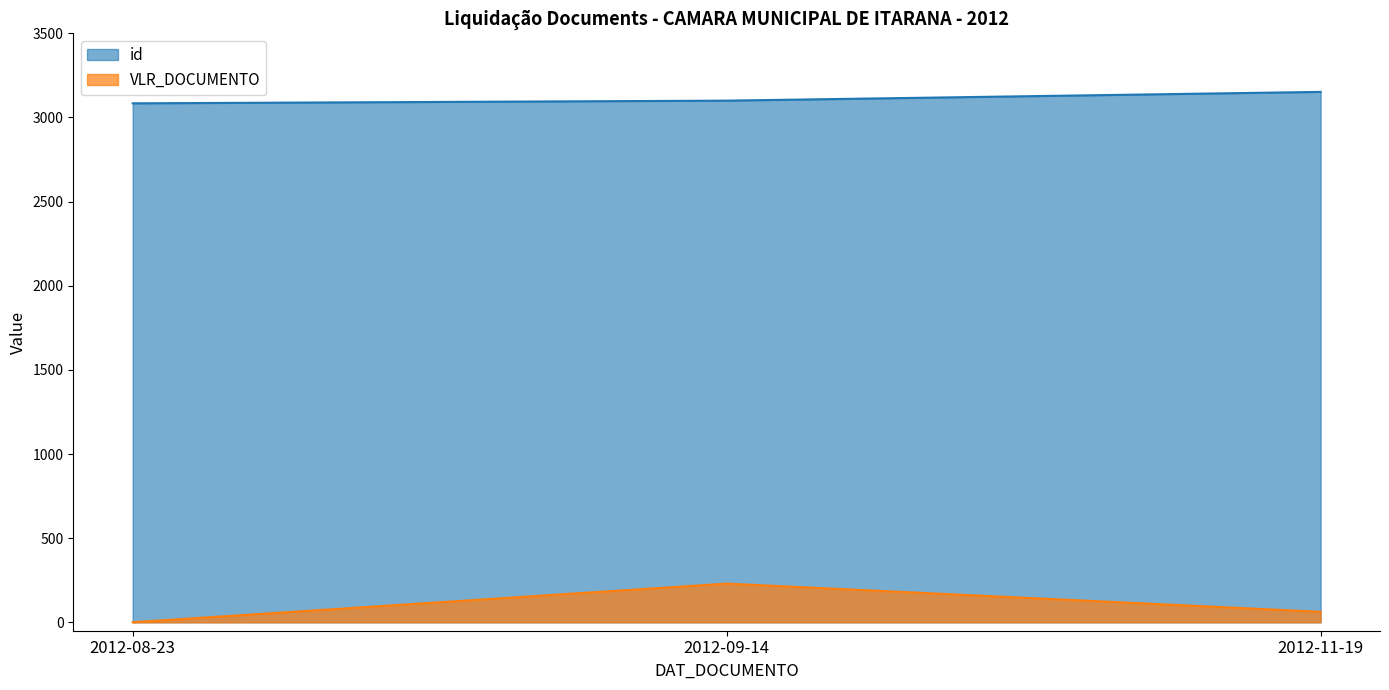

At how many categories does at least one series exceed 42?

3